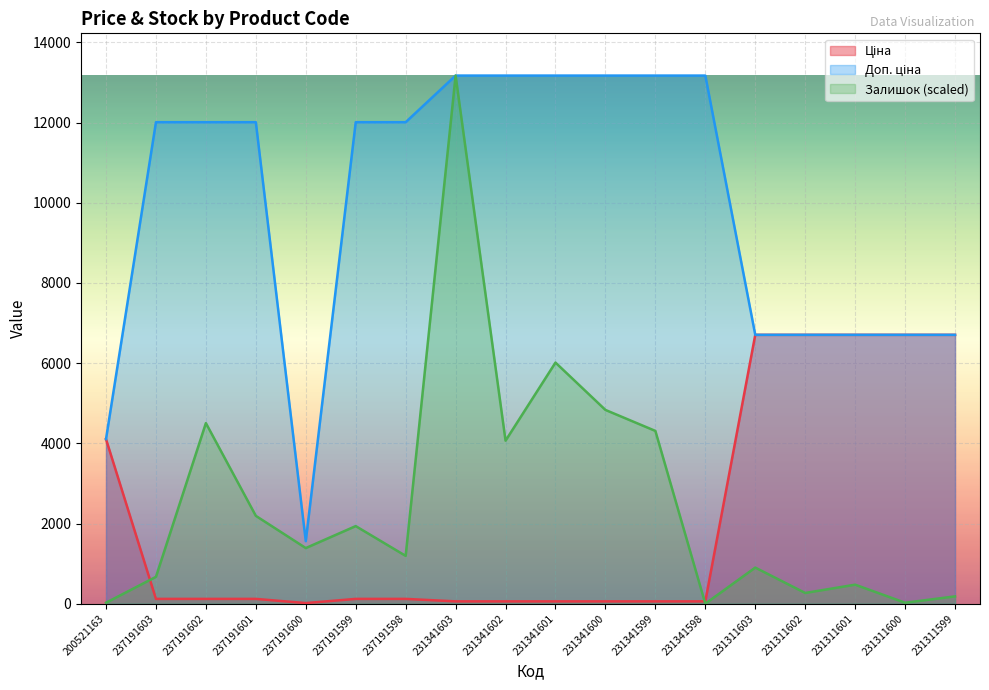

True or false: Залишок and Доп. ціна cross at least once.

False